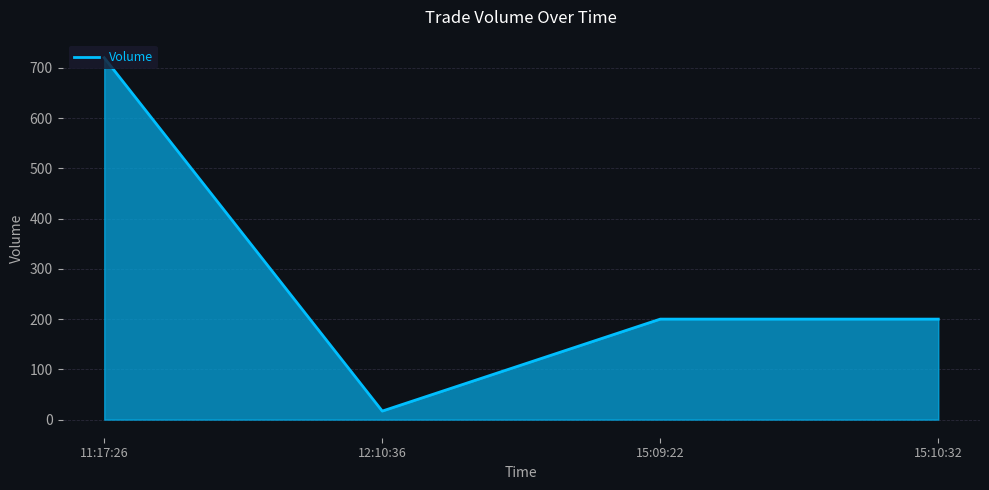

What is the change in value from 12:10:36 to 15:09:22?

+183